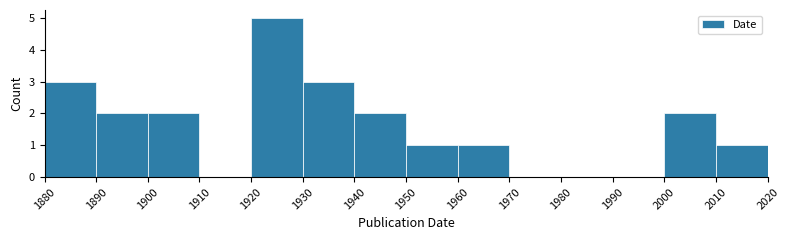

Reading left to right, transcribe this chart: for each bar, give the range it covers on the x-axis and its height. The values are not printed on the chart, so give them approximately, as read against the axis.

1880 to 1890: 3
1890 to 1900: 2
1900 to 1910: 2
1910 to 1920: 0
1920 to 1930: 5
1930 to 1940: 3
1940 to 1950: 2
1950 to 1960: 1
1960 to 1970: 1
1970 to 1980: 0
1980 to 1990: 0
1990 to 2000: 0
2000 to 2010: 2
2010 to 2020: 1